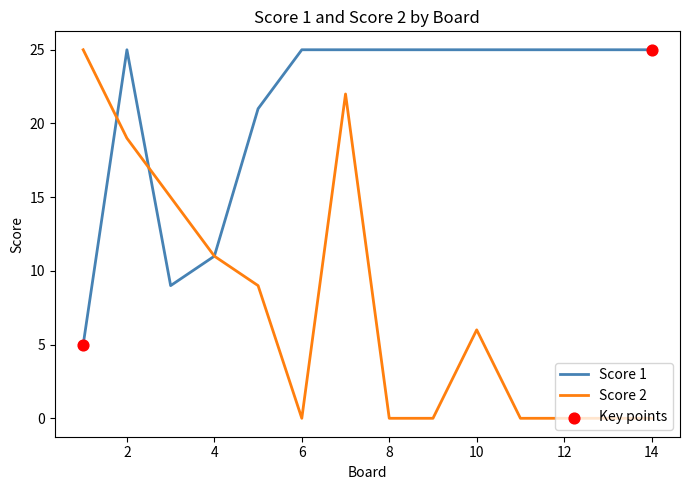

Which series has the largest range (max minus min)?

Score 2